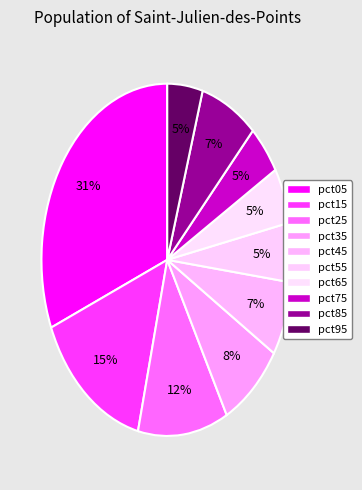

Count the number of slices in the pie.

10